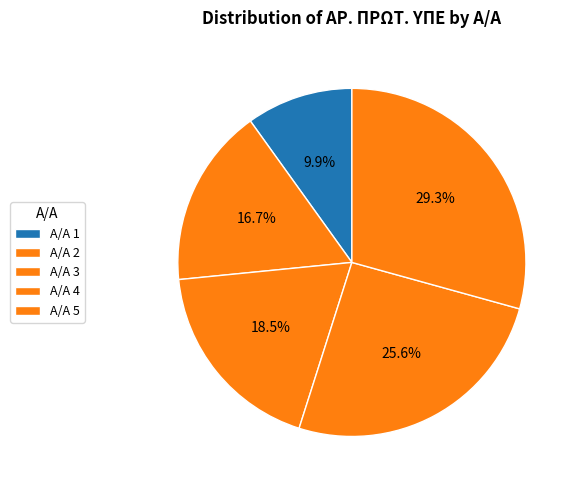

Is there a majority slice in this chart?

No